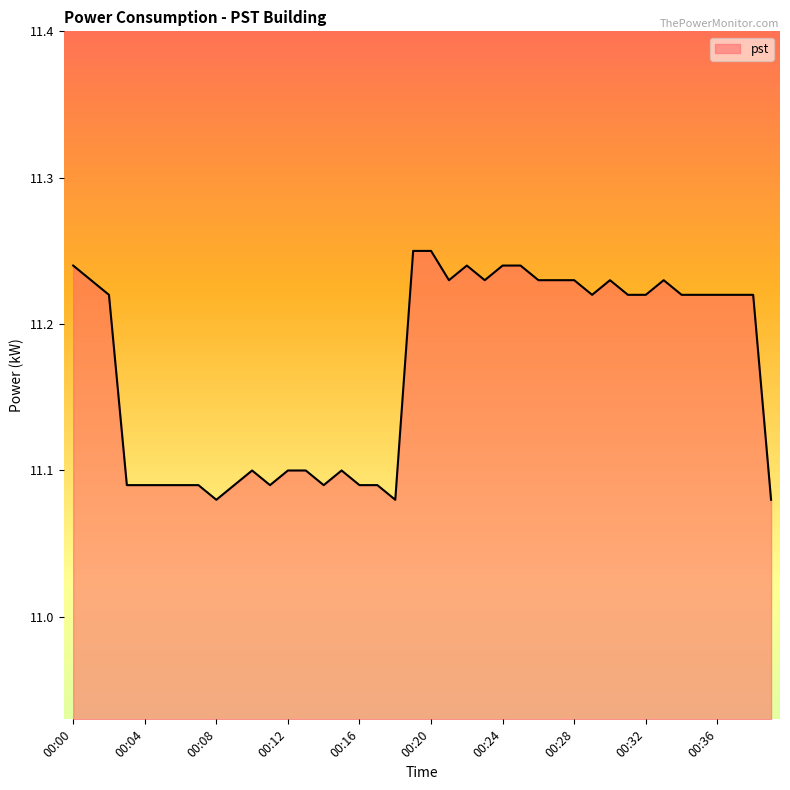

What is the sum of all values?

446.8